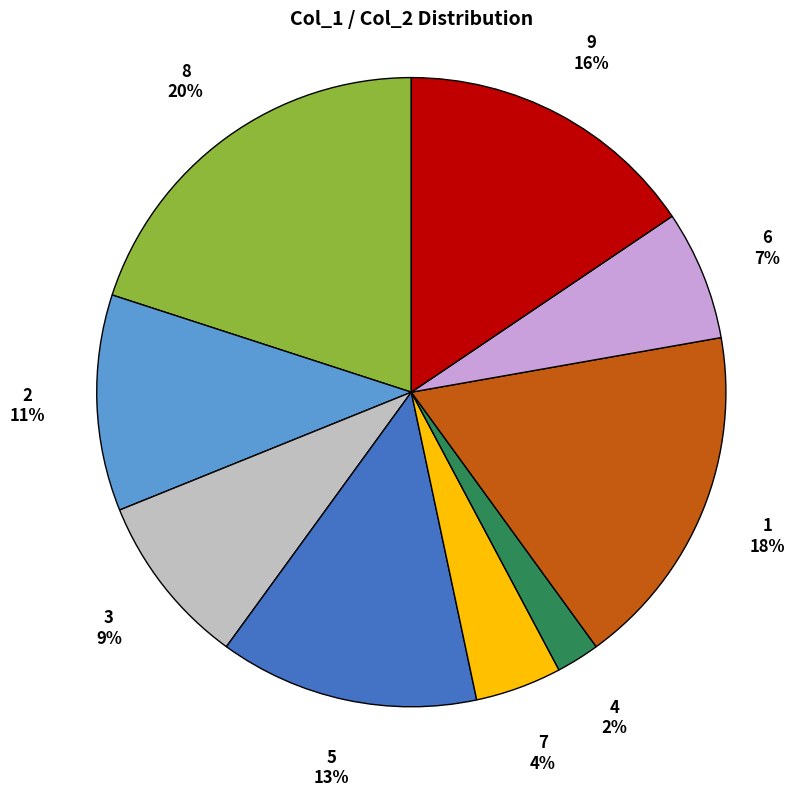

Is it true that 2 is 11% of the pie?

True